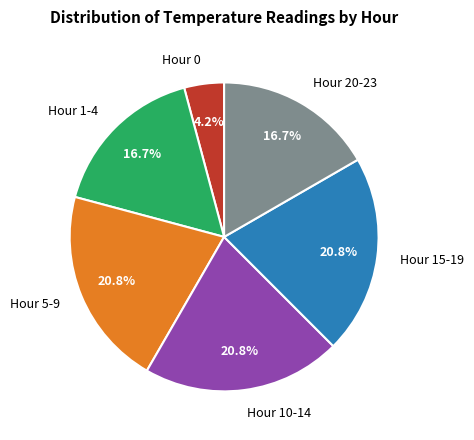

Do Hour 1-4 and Hour 20-23 together represent more than half of the pie?

No